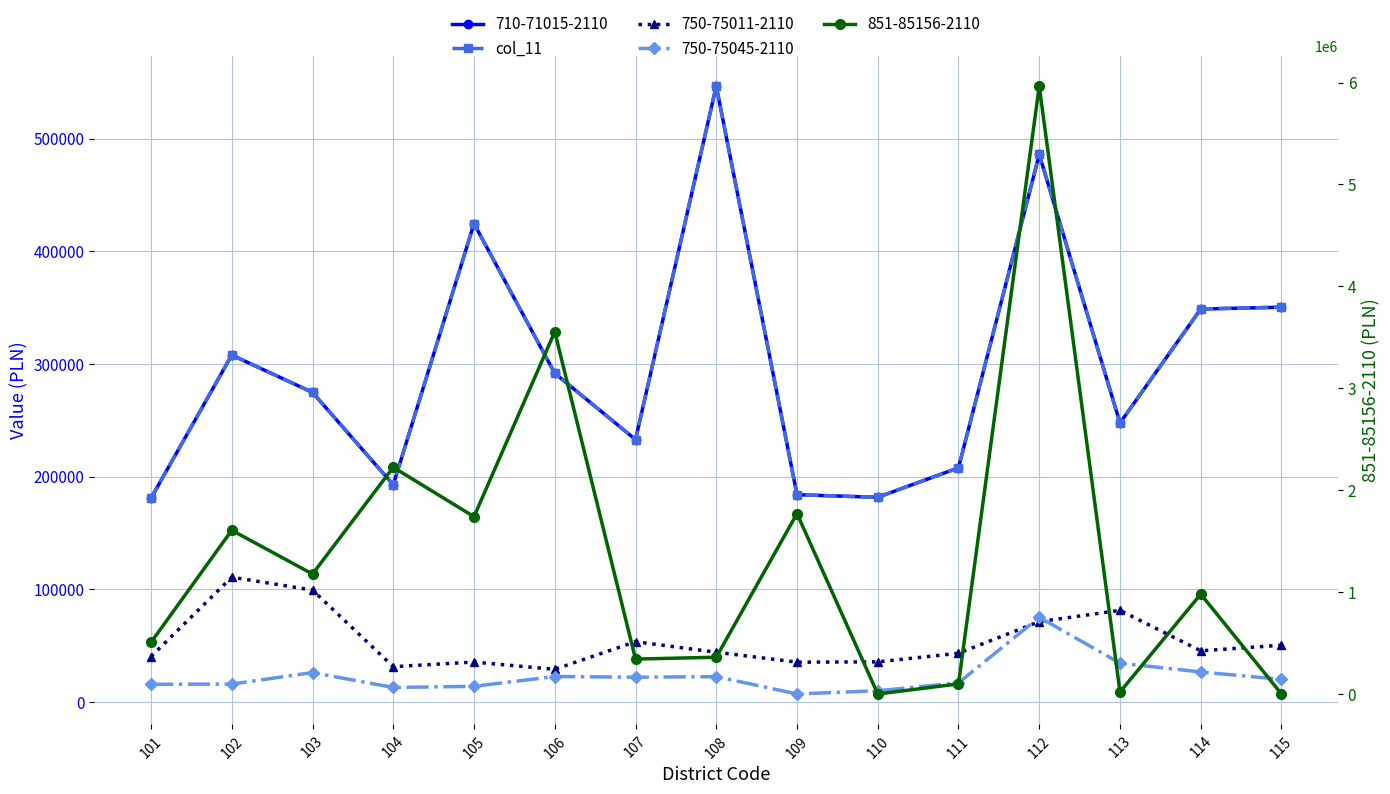

What is the change in value from 107 to 114?

+115891.0